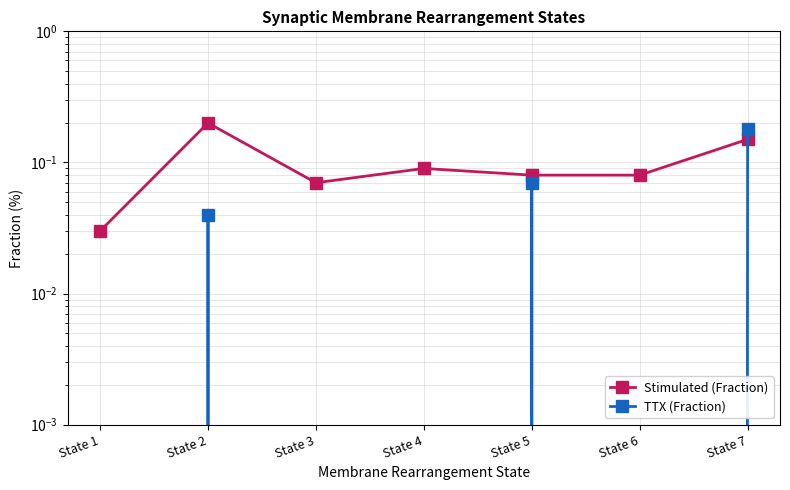

At which category is the sum across all series the highest?

State 7